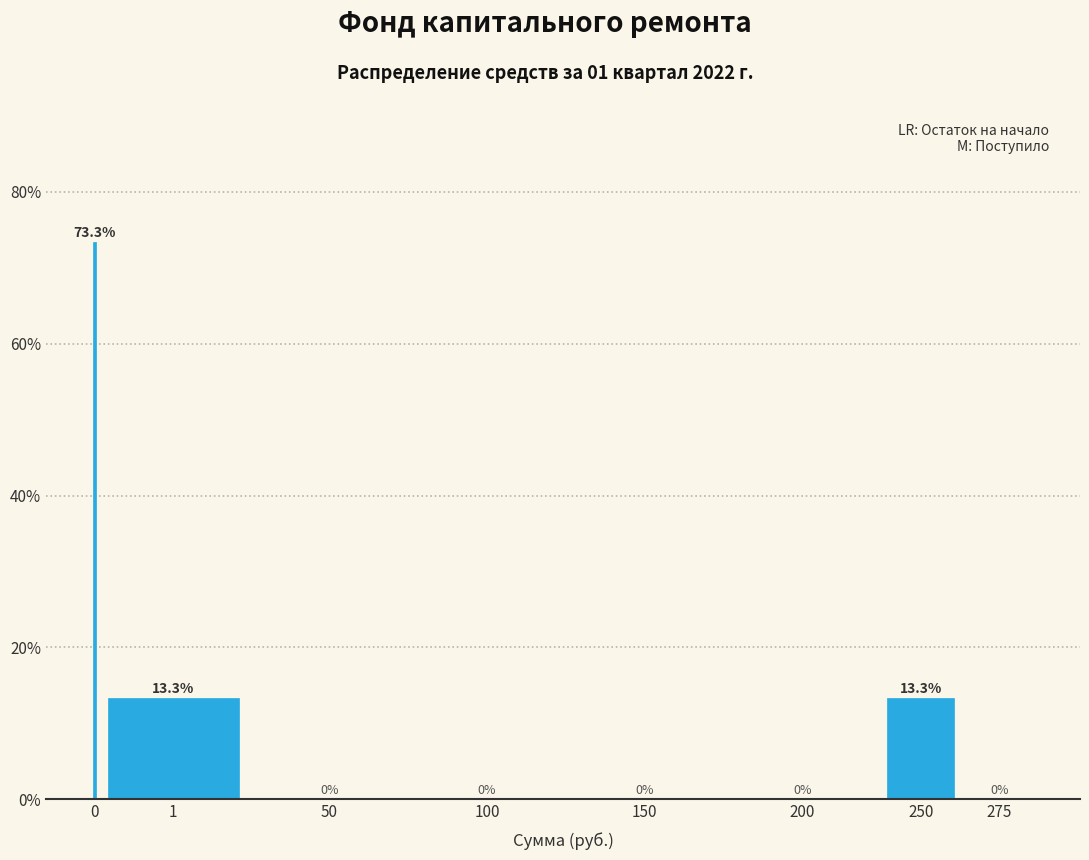

Reading left to right, list all the values displayed in this chart.

0=73.3	1=13.3	50=0.0	100=0.0	150=0.0	200=0.0	250=13.3	275=0.0